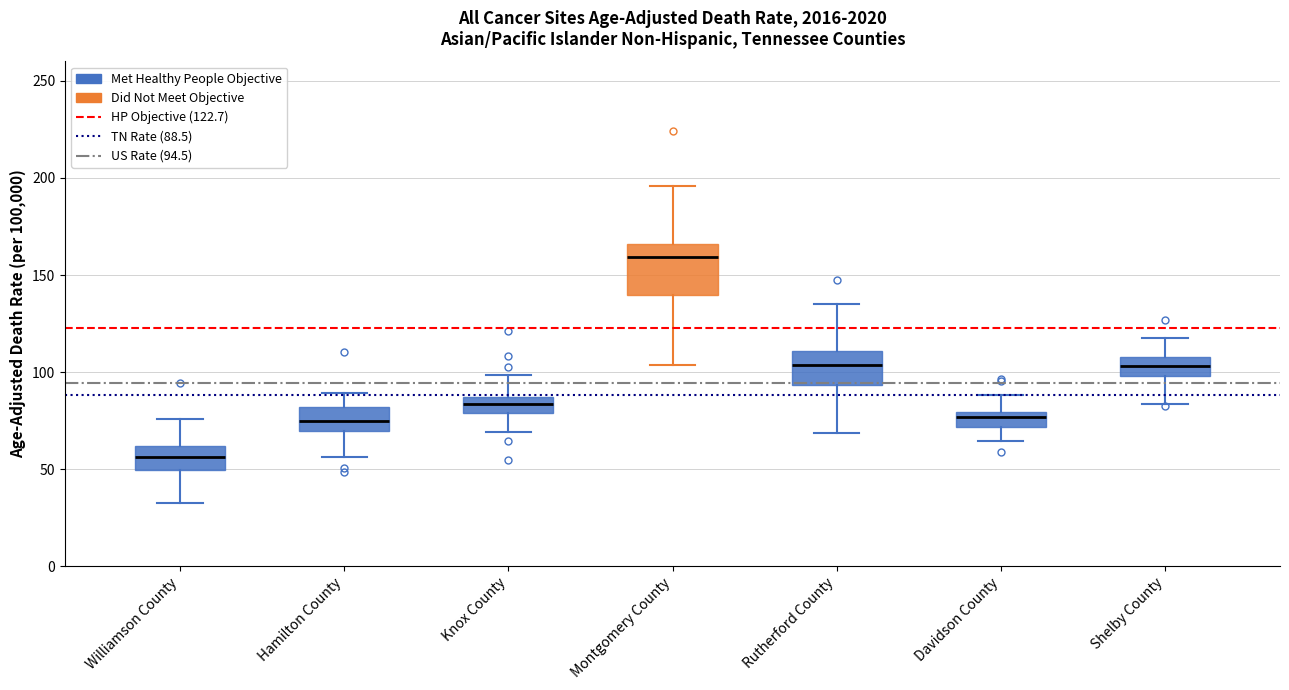

Which box has the lowest median line?

Williamson County